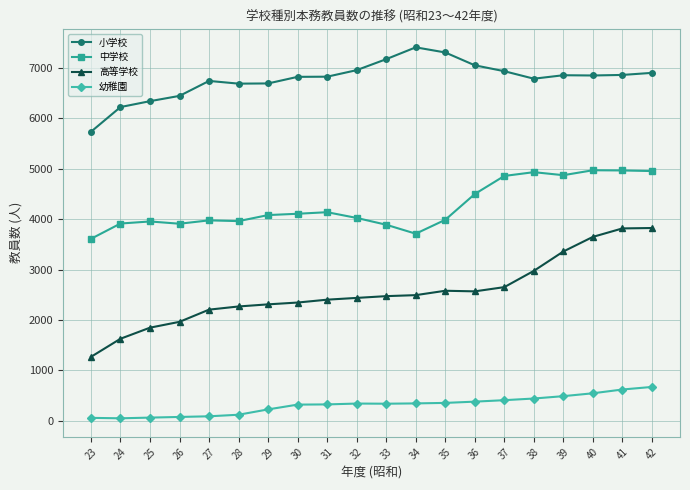

What is the value of the 幼稚園 point at the 13th from the left?

351